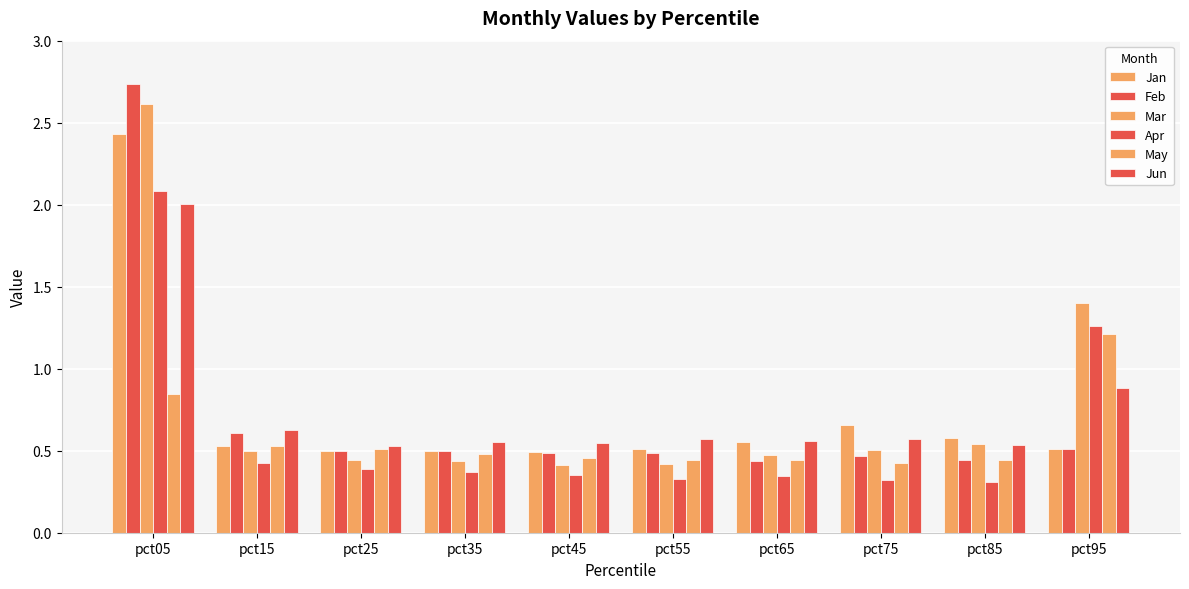

How many distinct data groups are displayed?

6